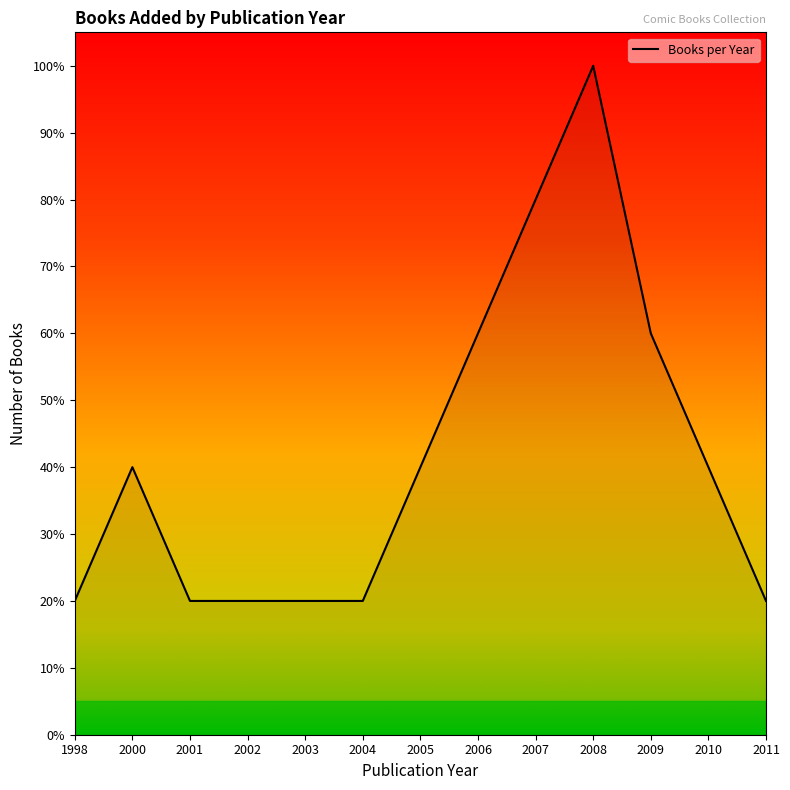

What value does the data have at 2004?

20